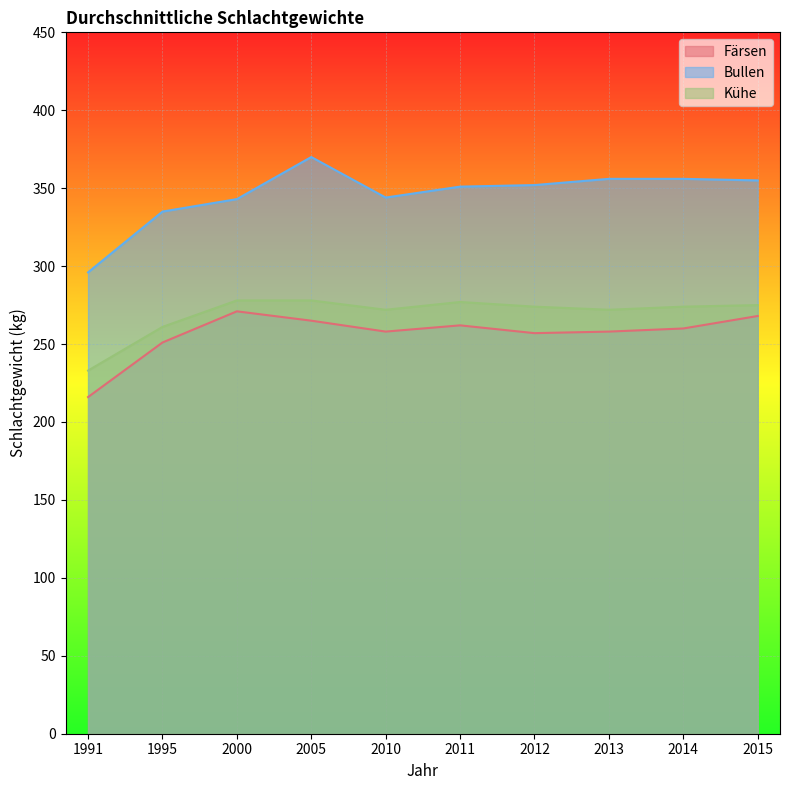

The value of Färsen at 2015 is 383. True or false?

False